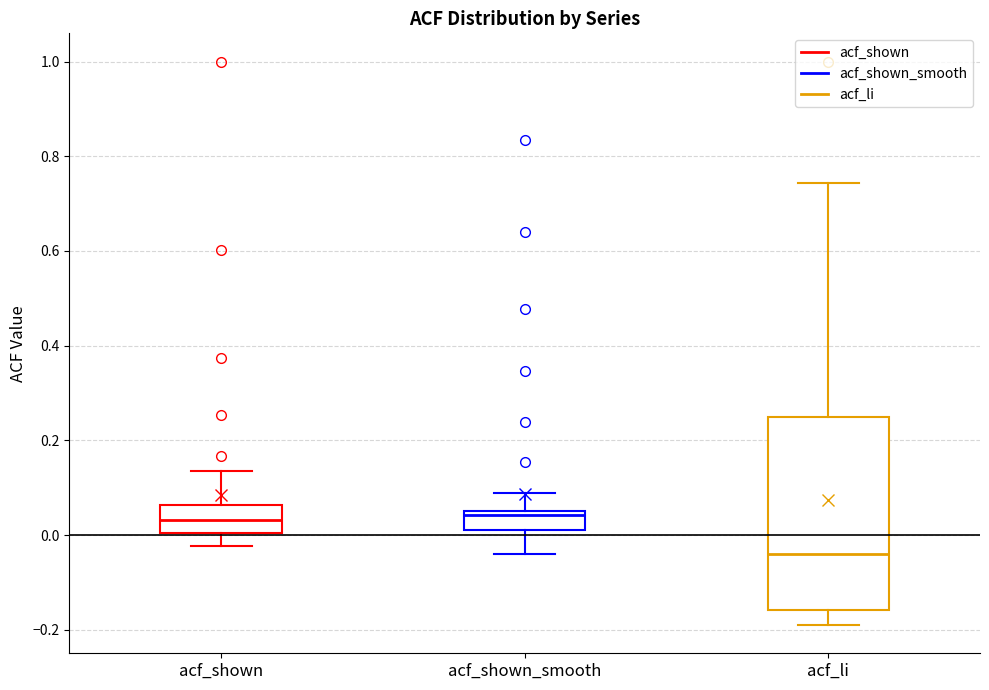

Reading left to right, read every box against the y-axis: the position of its median line, the range the box covers, and the ends of its whiskers. The values are not printed on the chart, so give them approximately, as read against the axis.

acf_shown: median 0.04, box 0.00 to 0.06, whiskers -0.02 to 0.14
acf_shown_smooth: median 0.04, box 0.02 to 0.06, whiskers -0.04 to 0.08
acf_li: median -0.04, box -0.16 to 0.24, whiskers -0.18 to 0.74